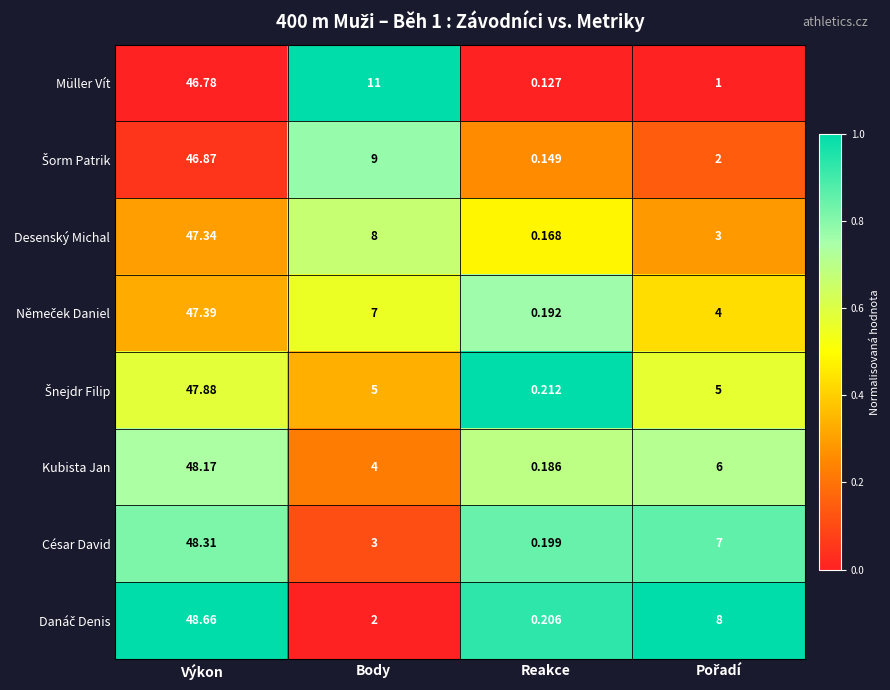

At which label does Desenský Michal reach its peak?

Výkon